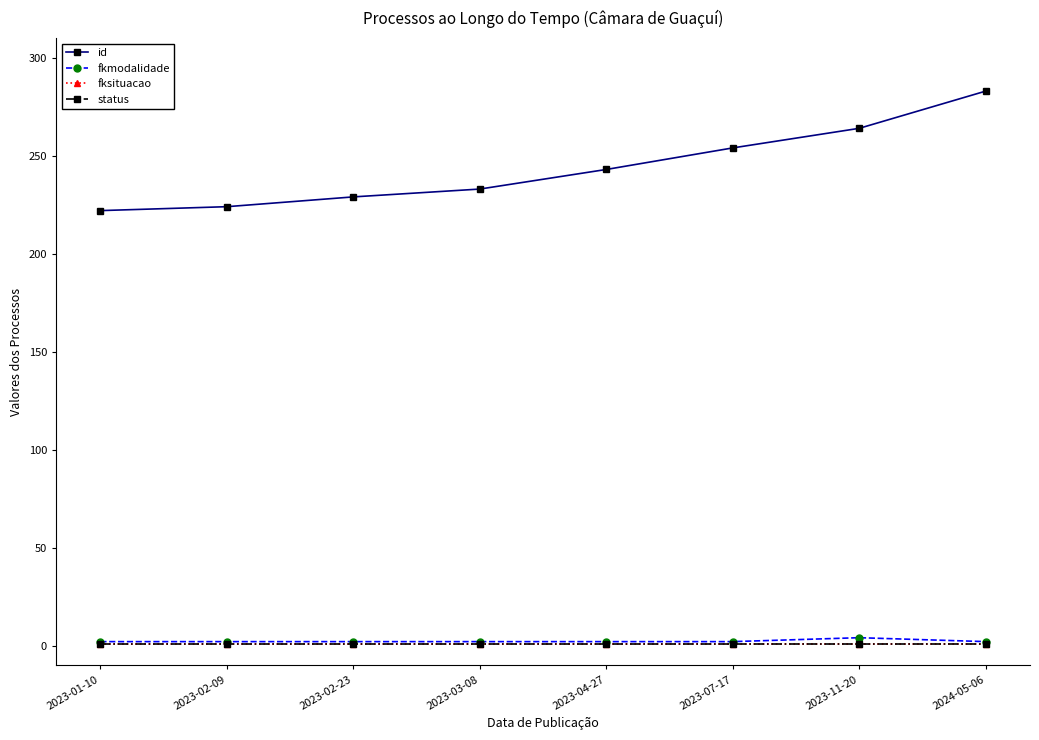

Between 2023-02-09 and 2023-11-20, which is larger?

2023-11-20